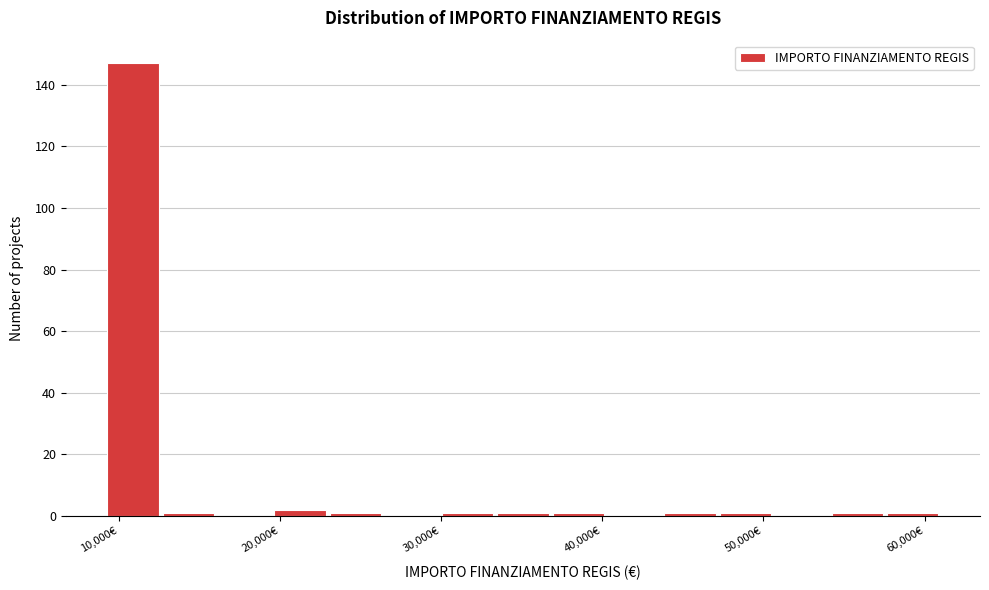

Read against the x-axis, roughly where is the centre of the tallest bar?

11000